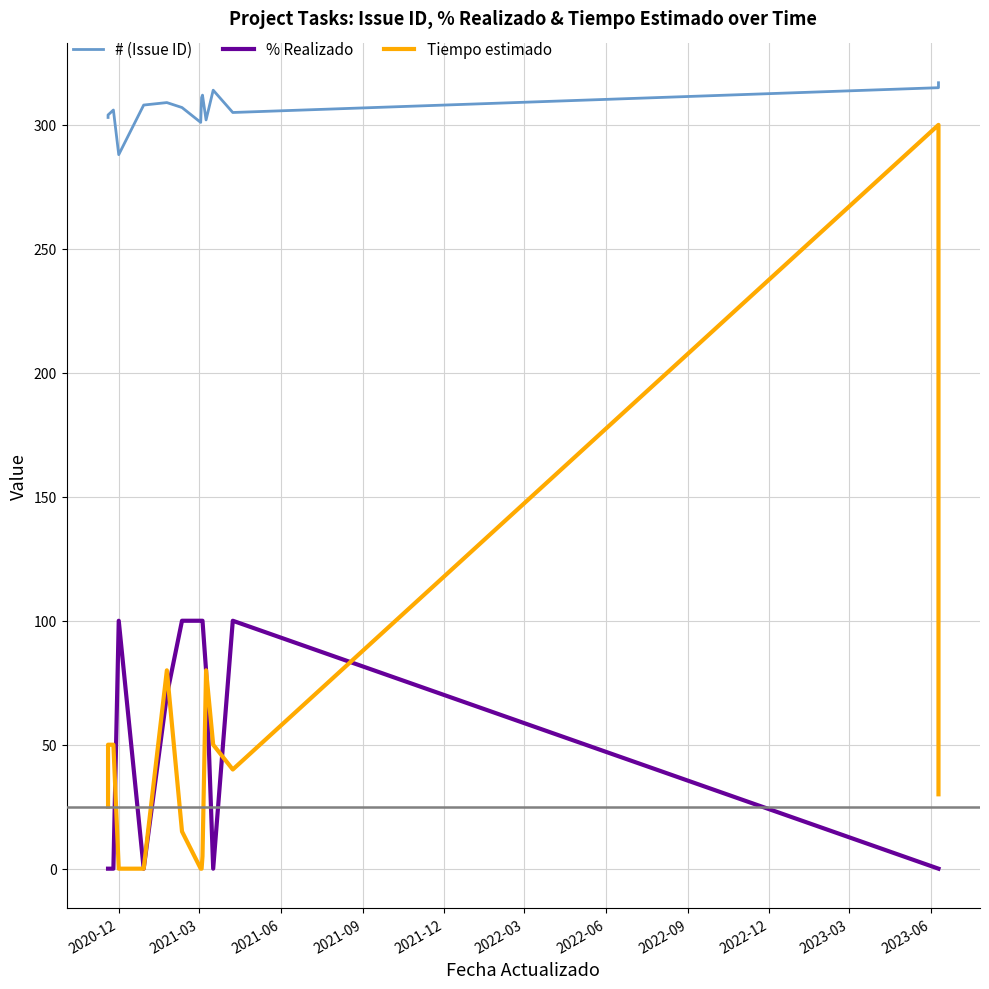

How many distinct data groups are displayed?

3